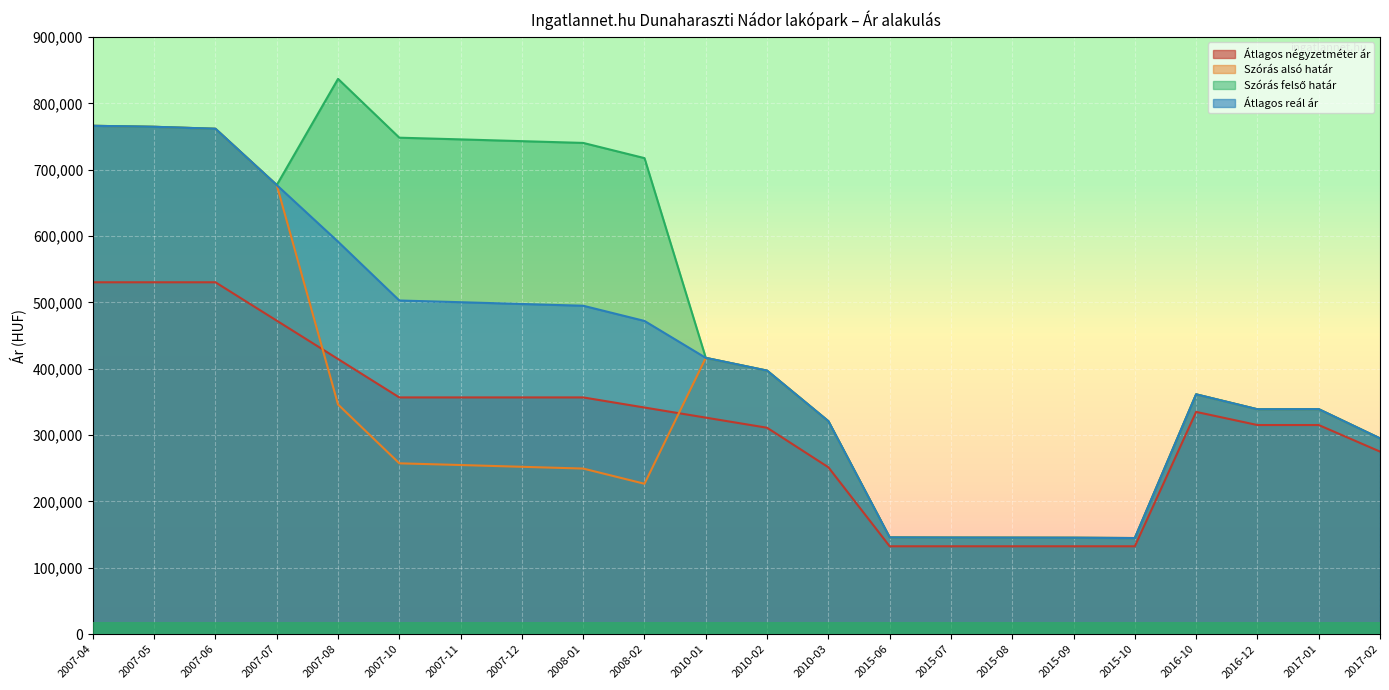

Which series changed the most between 2007-05 and 2007-12?

Szórás alsó határ